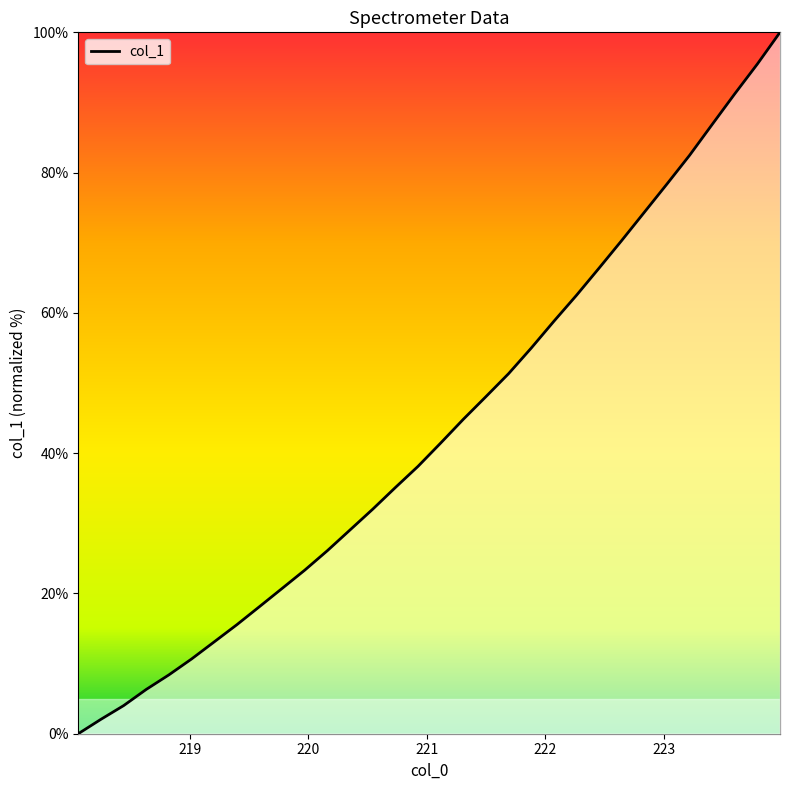

What is the difference between the maximum and minimum values?

100.0